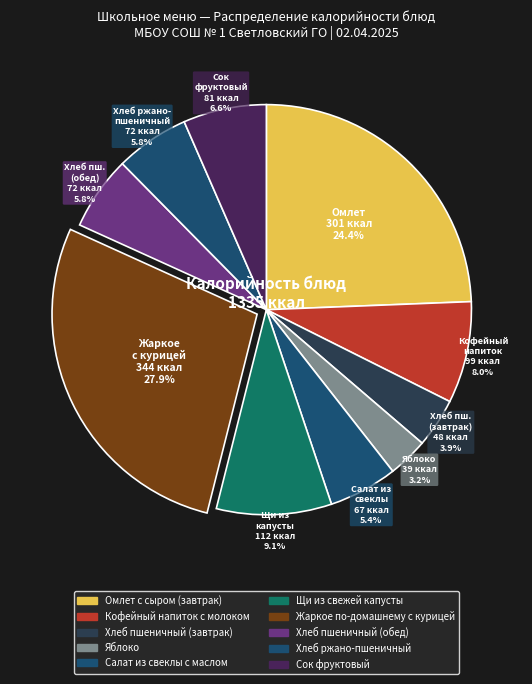

To the nearest percent, what portion does Кофейный напиток с молоком represent?

8%